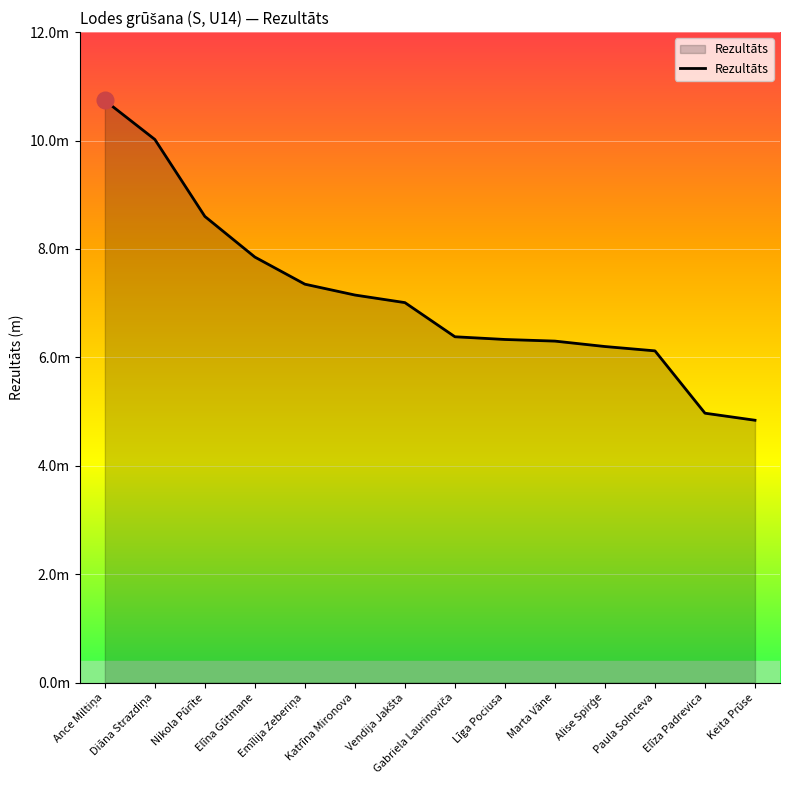

What is the approximate value at Emīlija Zeberiņa?

7.3